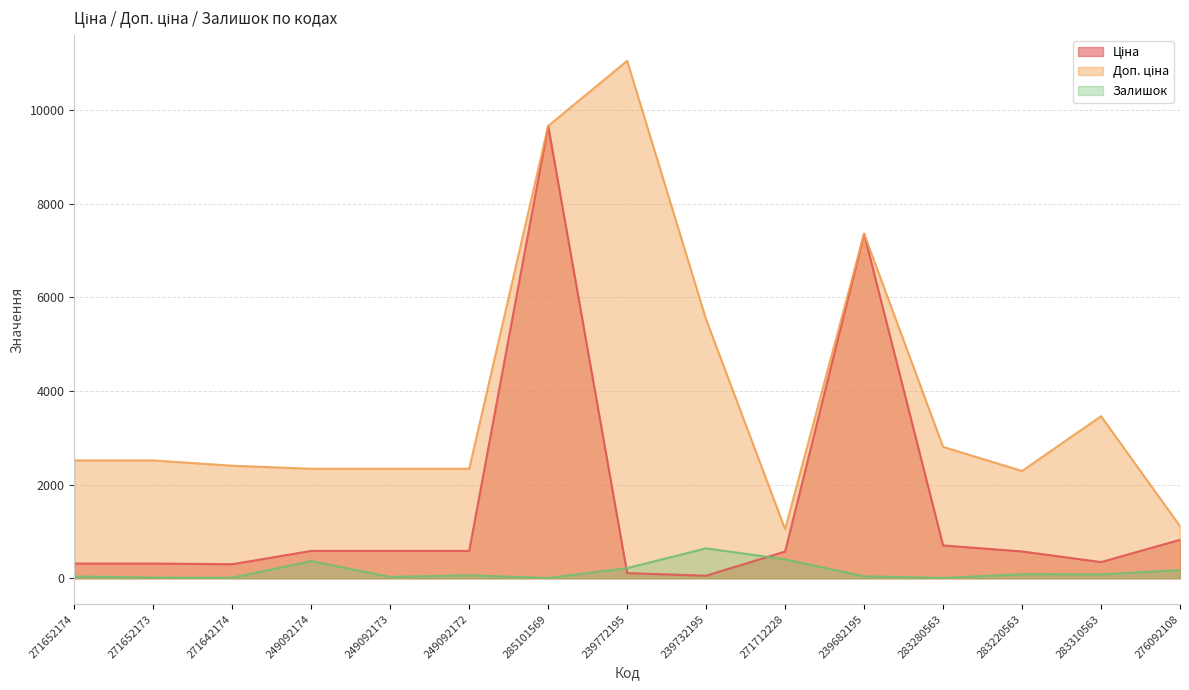

At which category does Залишок reach its first local peak?

249092174